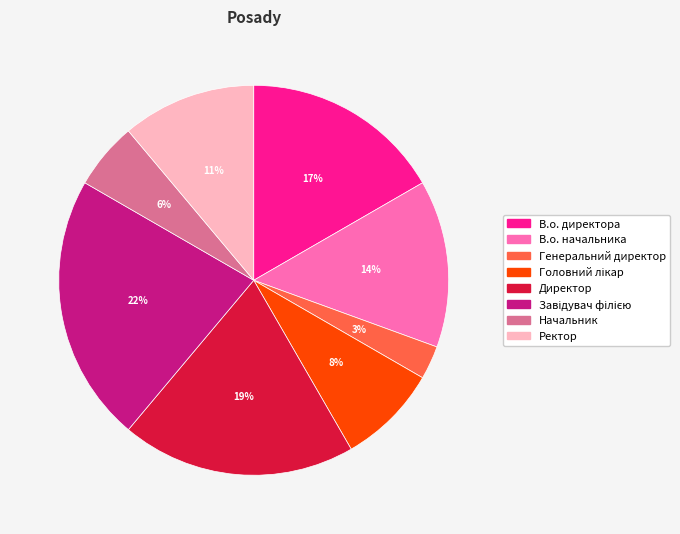

Does Директор account for over 50% of the chart?

No